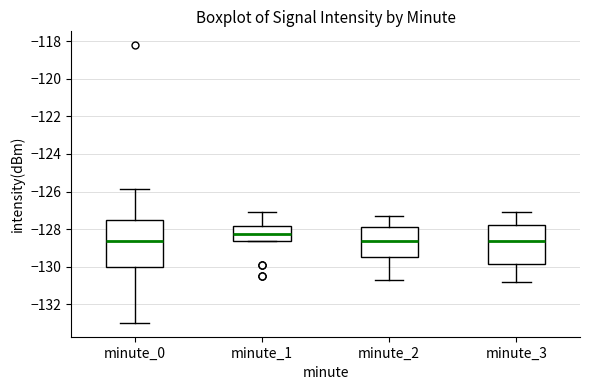

Reading left to right, transcribe this box plot: for each box, give where its median line is, the range the box spans, and where its two whiskers end, as read against the y-axis. The values are not printed on the chart, so give them approximately, as read against the axis.

minute_0: median -128.6, box -130.0 to -127.6, whiskers -133.0 to -125.8
minute_1: median -128.2, box -128.6 to -127.8, whiskers -128.6 to -127.0
minute_2: median -128.6, box -129.4 to -127.8, whiskers -130.6 to -127.2
minute_3: median -128.6, box -129.8 to -127.8, whiskers -130.8 to -127.0